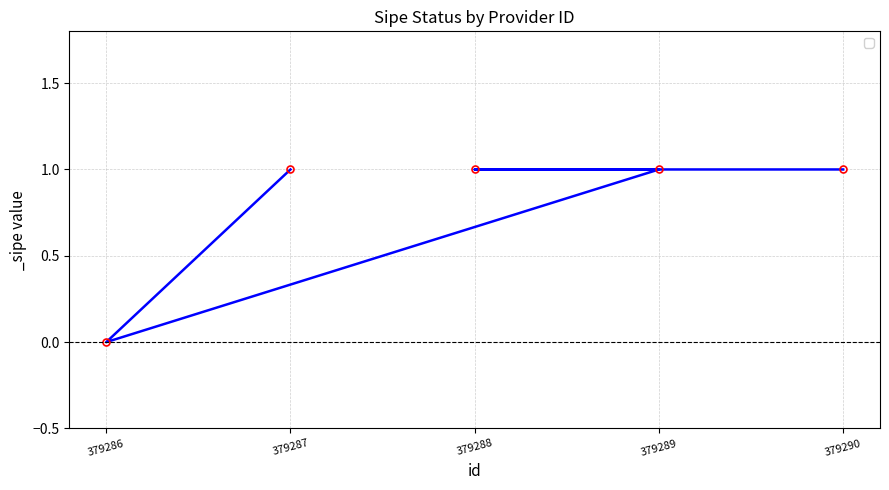

What is the sum of all values?

4